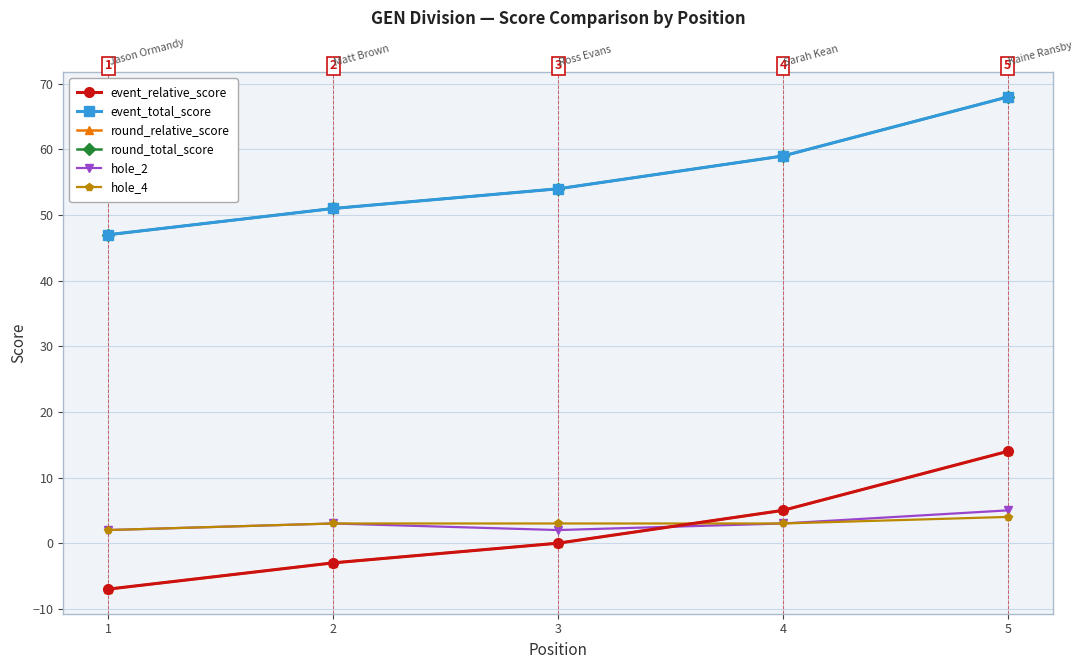

Which label corresponds to the smallest value in the chart?

1